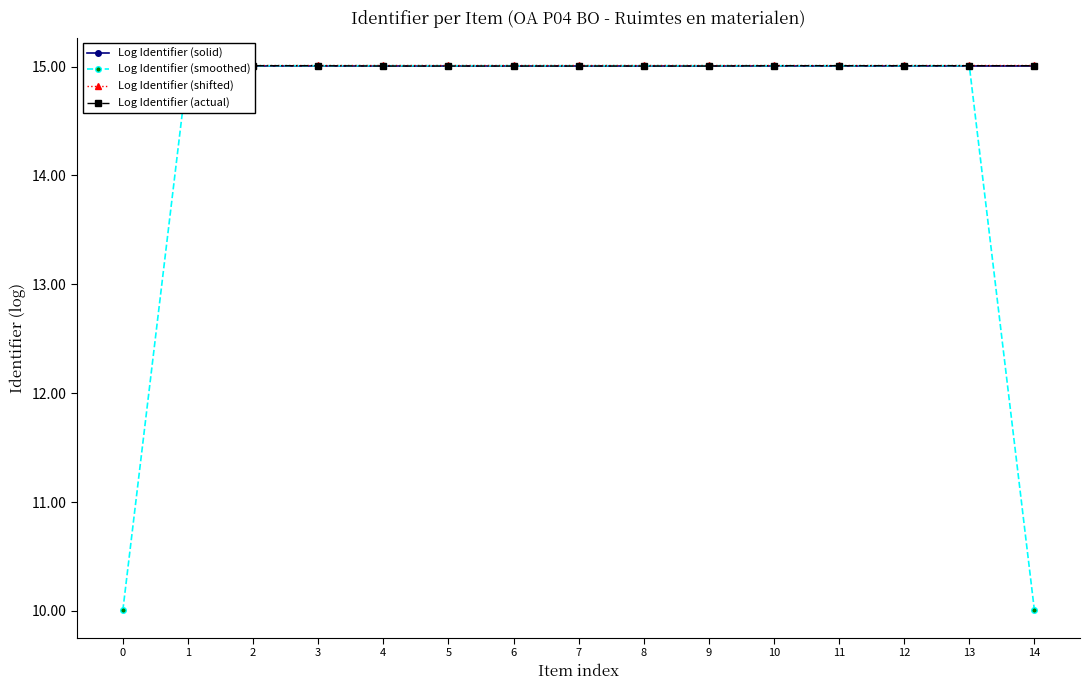

What are all the series names shown in the legend?

Log Identifier (solid), Log Identifier (smoothed), Log Identifier (shifted), Log Identifier (actual)